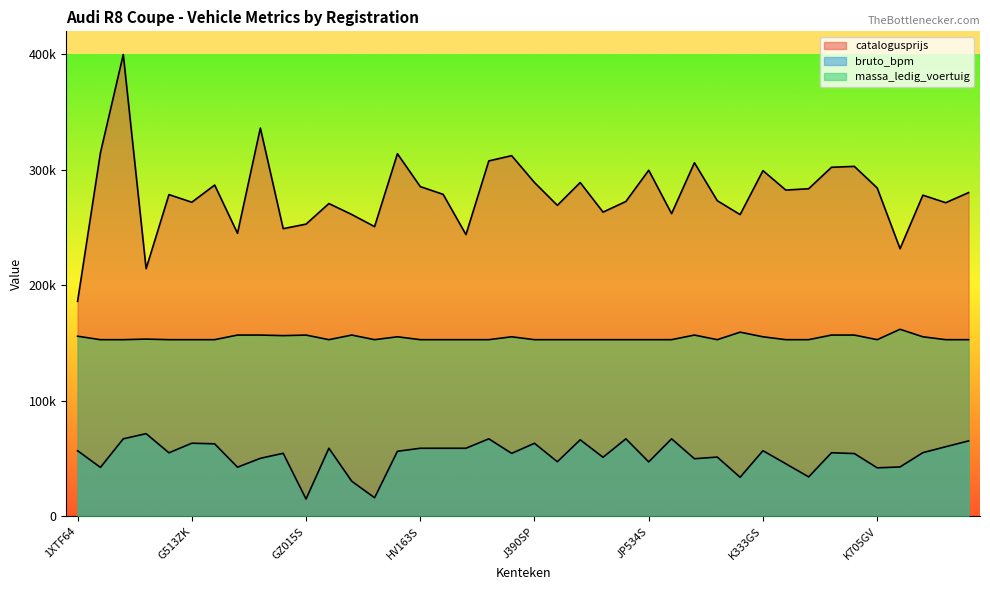

What is the value of the catalogusprijs point at the 14th from the left?

250899